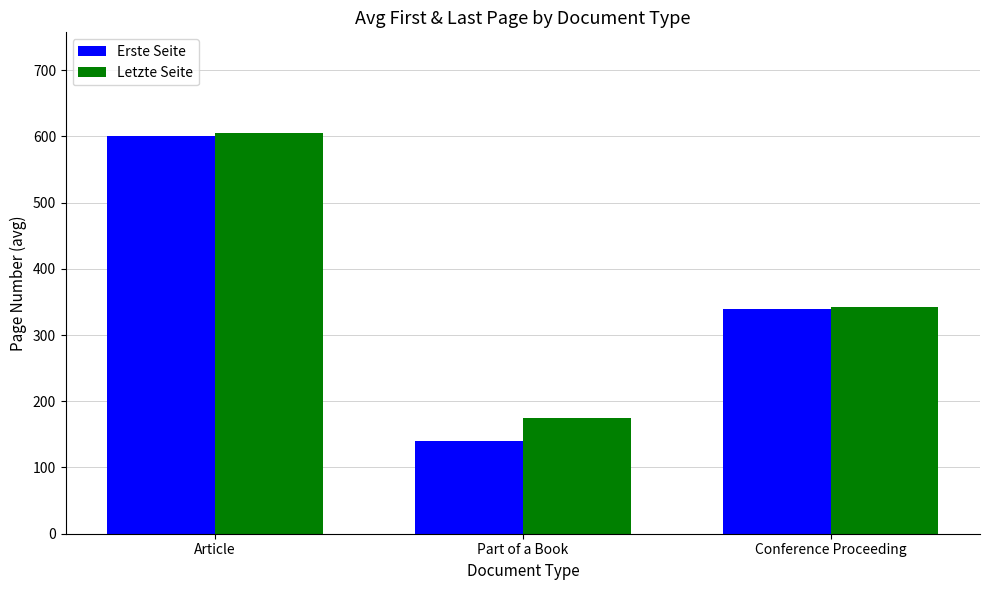

What is the greatest value displayed?

605.6